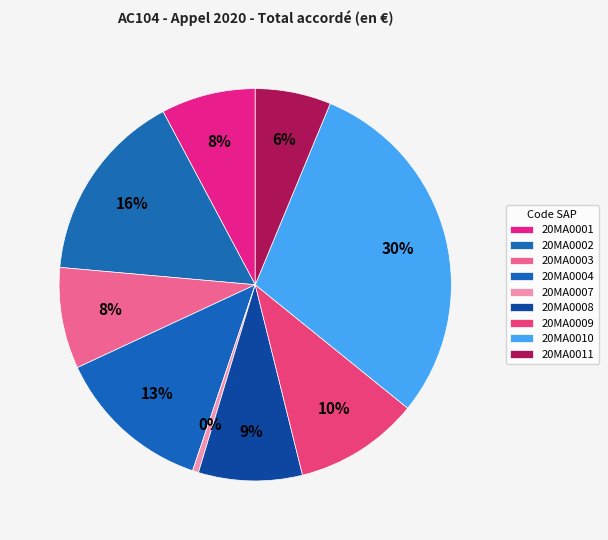

To the nearest percent, what percentage of the pie is 20MA0004?

13%